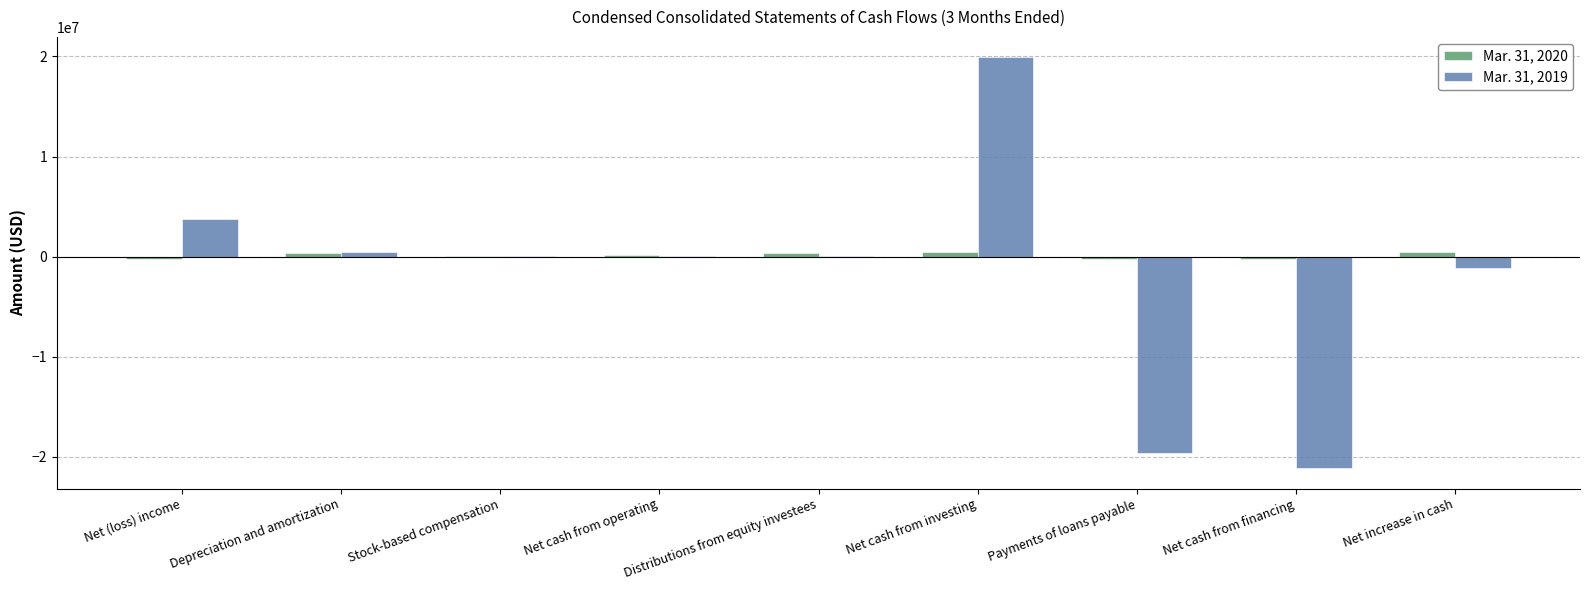

True or false: Mar. 31, 2019 has a value of -1109000 at Net increase in cash.

True